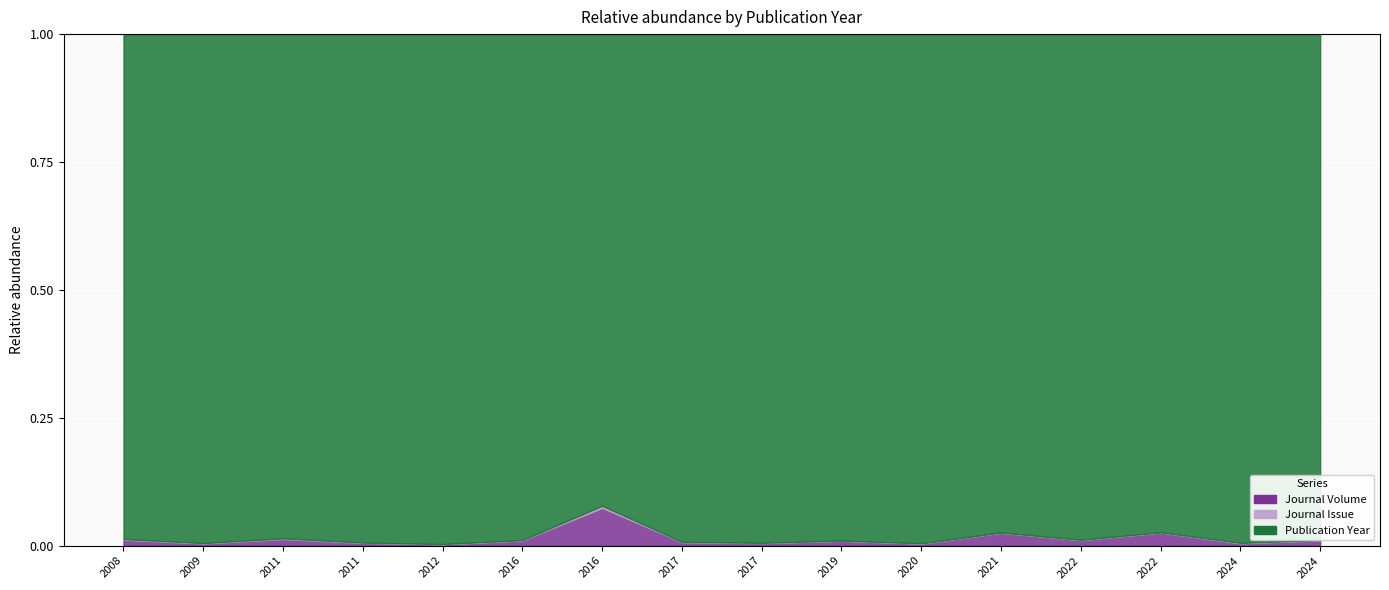

What is the difference between the maximum and minimum values in the Publication Year series?

16